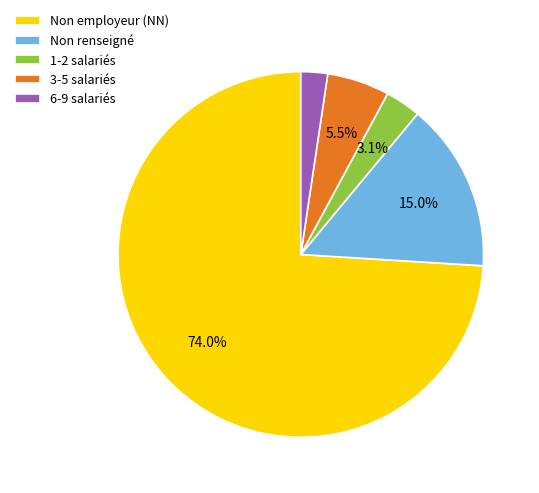

What percentage is NOT represented by 1-2 salariés?

96.9%